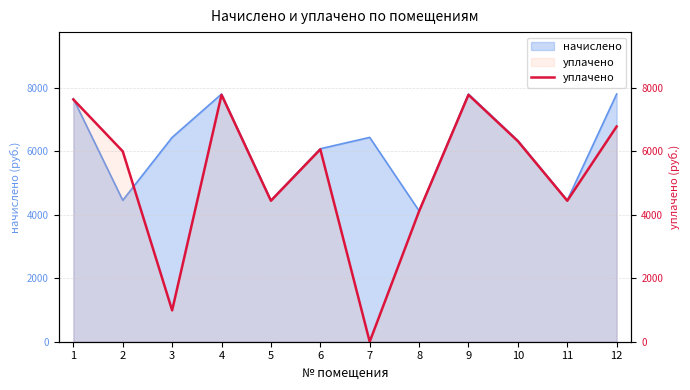

What is the change in value from 3 to 11?

+3453.5